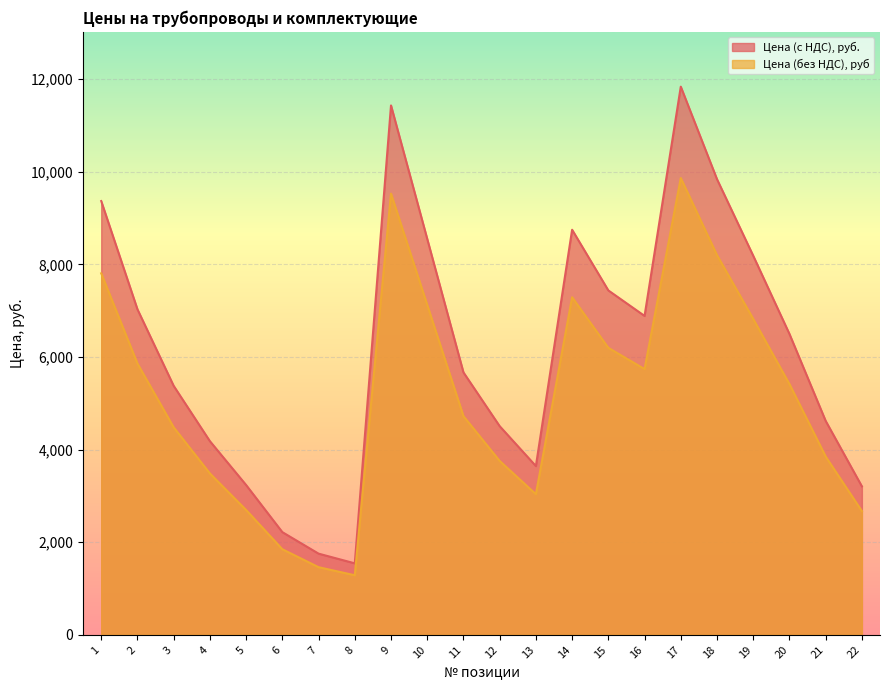

Does the chart display data point markers on the line(s)?

No